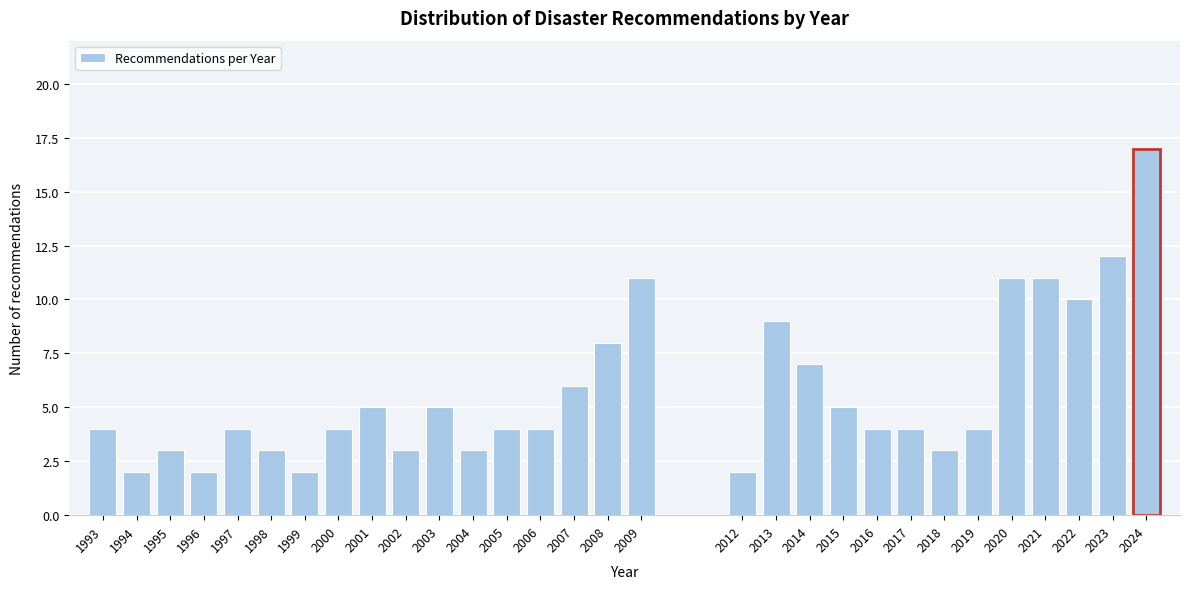

Reading right to left, transcribe all the data shown in this chart.

2024=17	2023=12	2022=10	2021=11	2020=11	2019=4	2018=3	2017=4	2016=4	2015=5	2014=7	2013=9	2012=2	2009=11	2008=8	2007=6	2006=4	2005=4	2004=3	2003=5	2002=3	2001=5	2000=4	1999=2	1998=3	1997=4	1996=2	1995=3	1994=2	1993=4